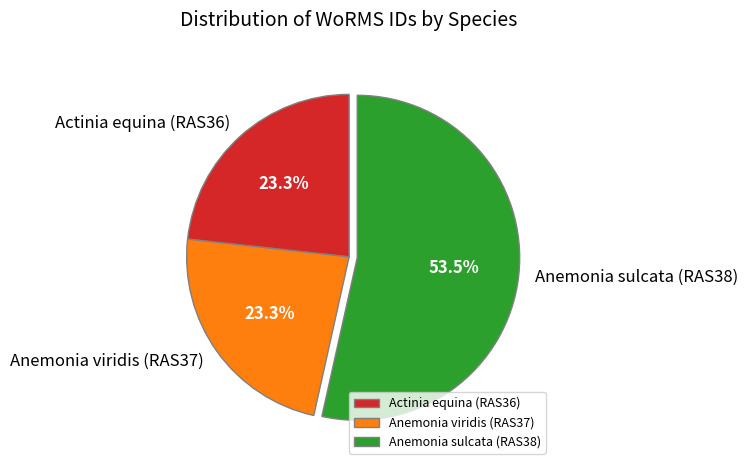

To the nearest percent, what is the difference between the Actinia equina (RAS36) and Anemonia sulcata (RAS38) slice percentages?

30%